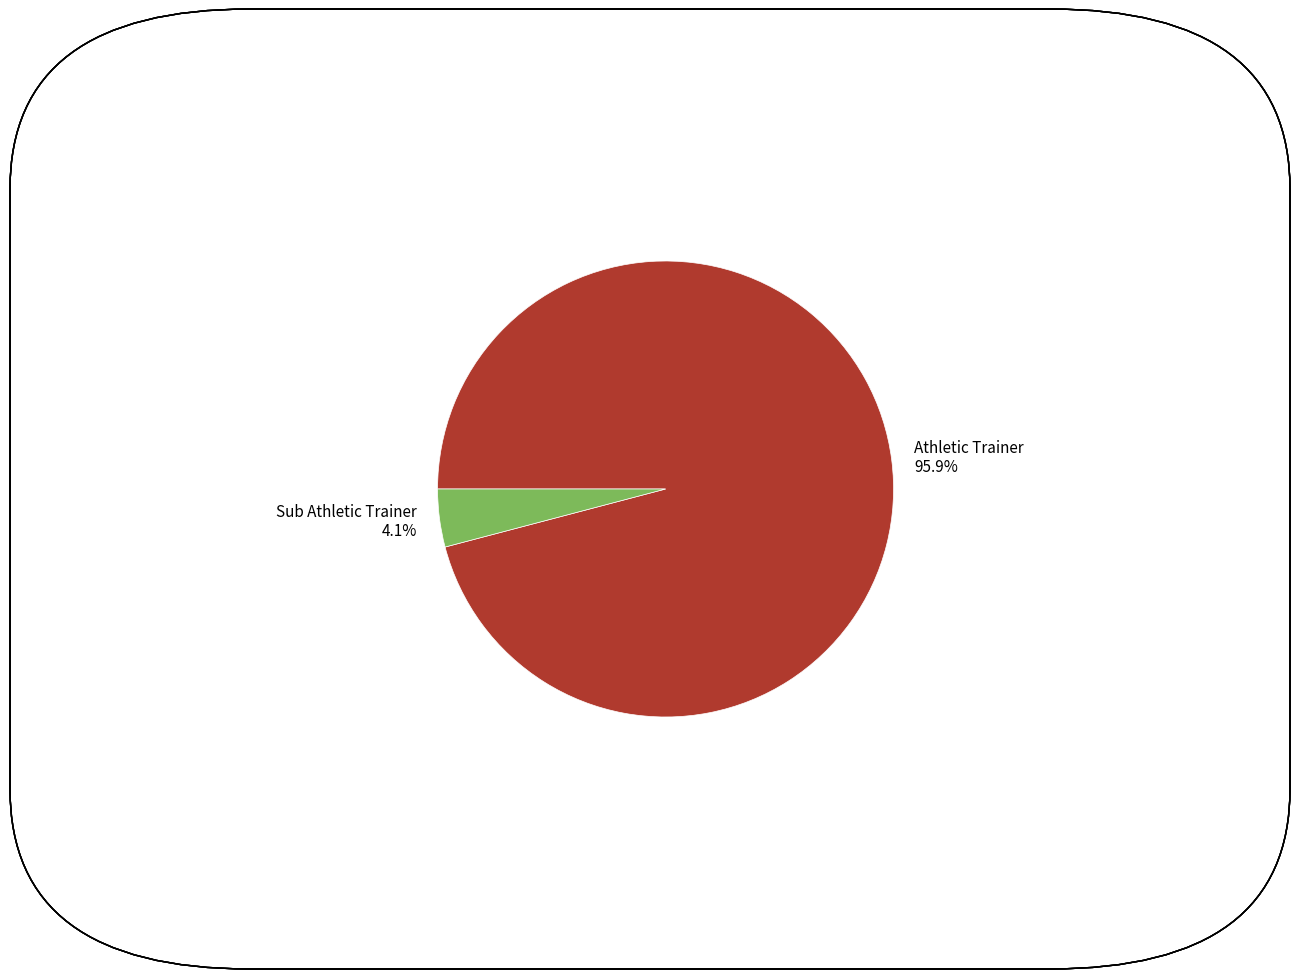

How many slices are in this pie chart?

2